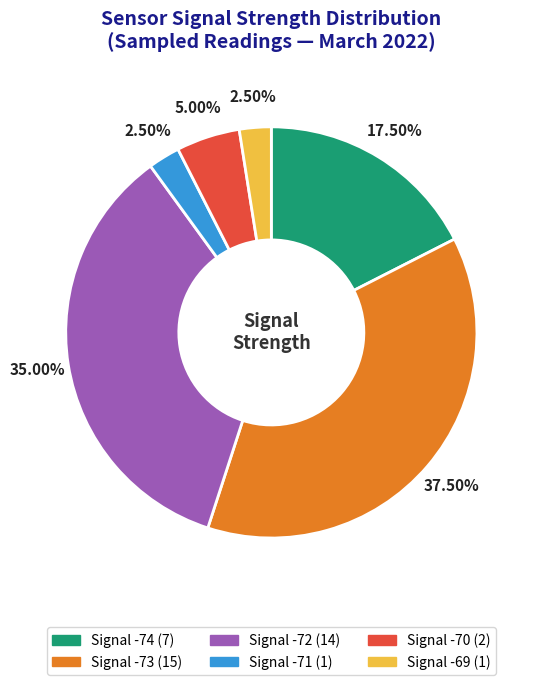

Count the number of slices in the pie.

6